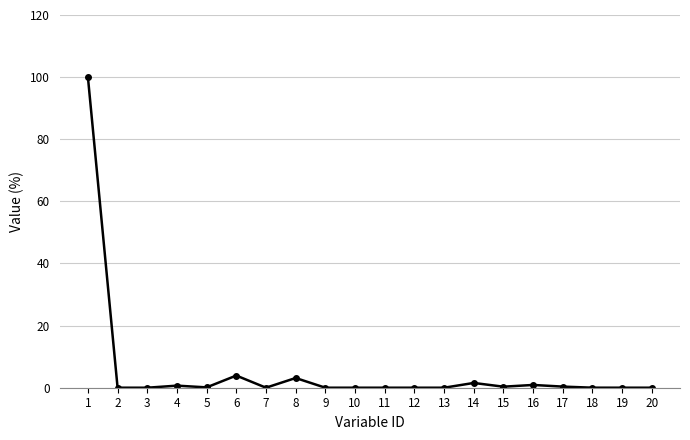

The chart shows a value of 0.0 at 20. True or false?

True